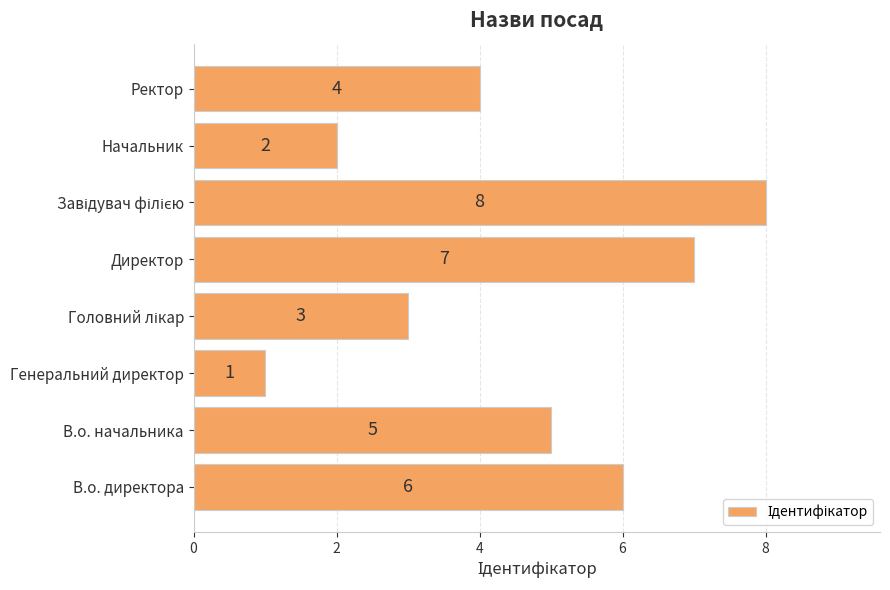

The value at Начальник is 3. True or false?

False